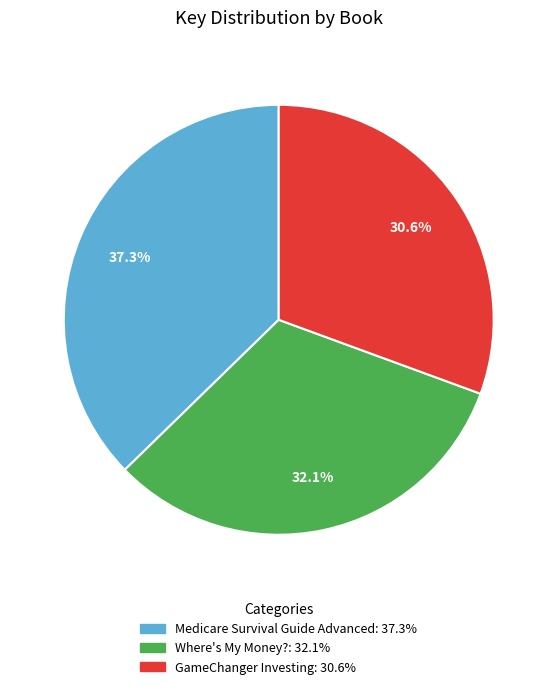

Is there any slice that represents more than half of the pie?

No